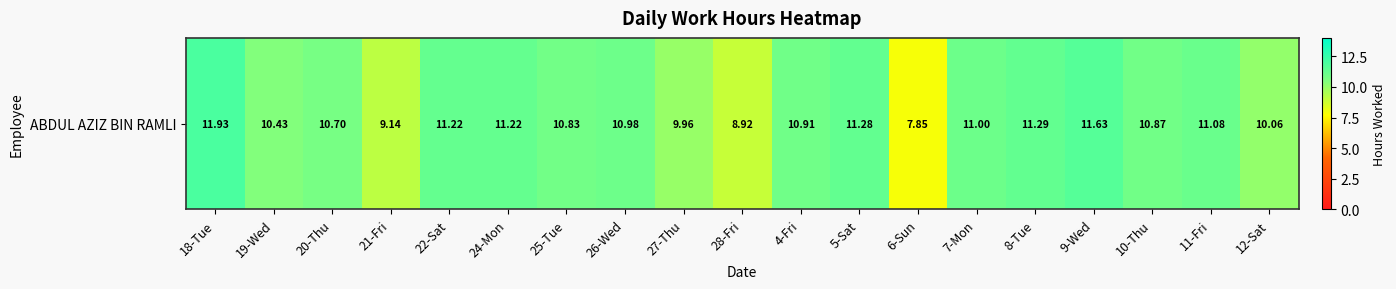

What is the minimum value shown in the chart?

7.8